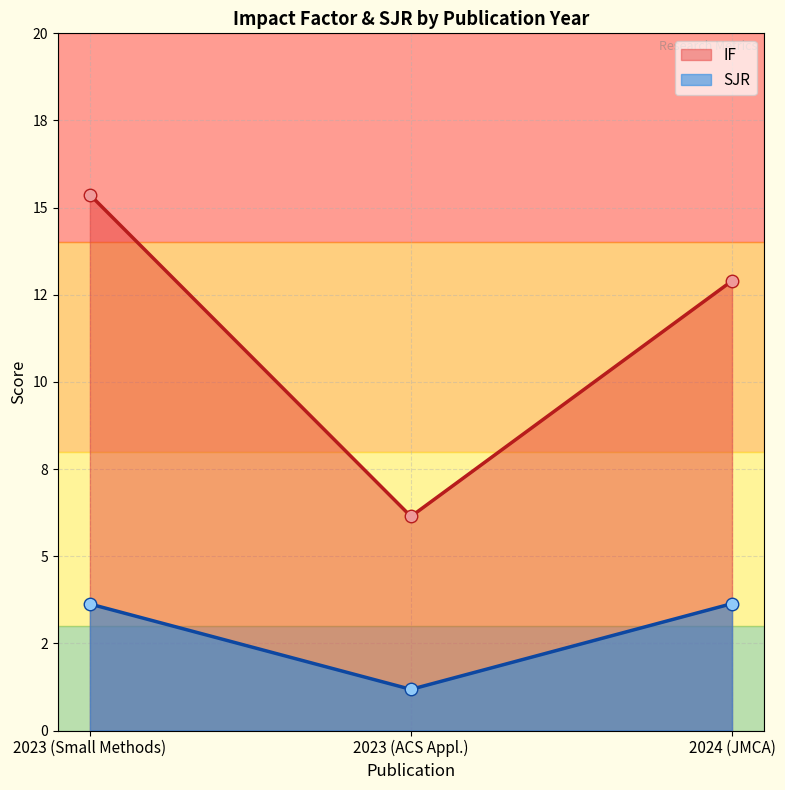

Reading left to right, what are all the values shown in this chart?

IF: 15.4	6.1	12.9
SJR: 3.6	1.2	3.6